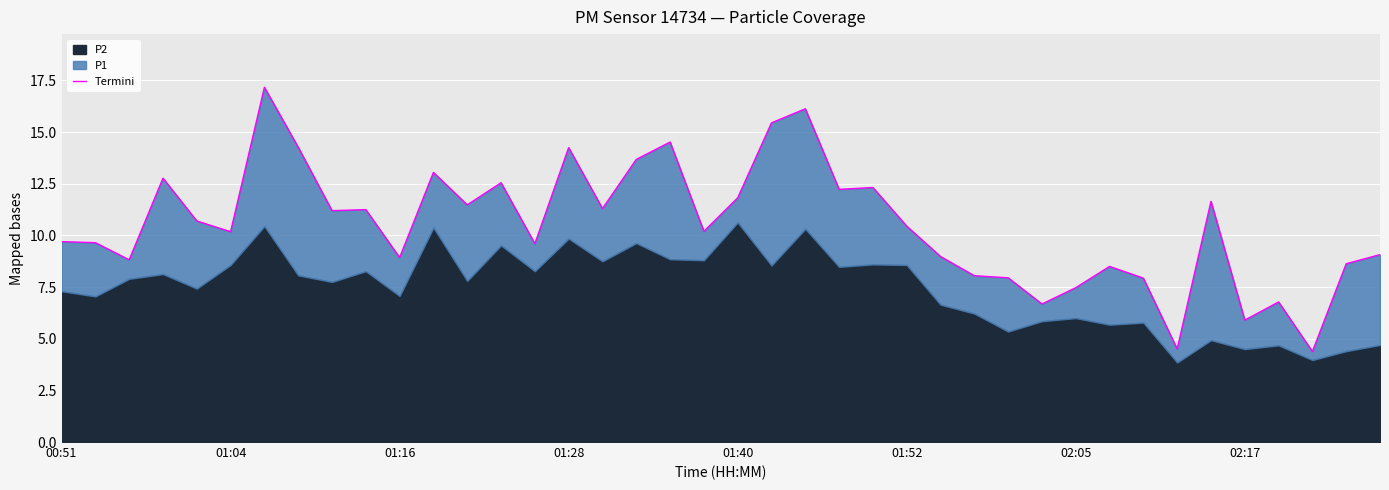

How many lines are shown in the chart?

1